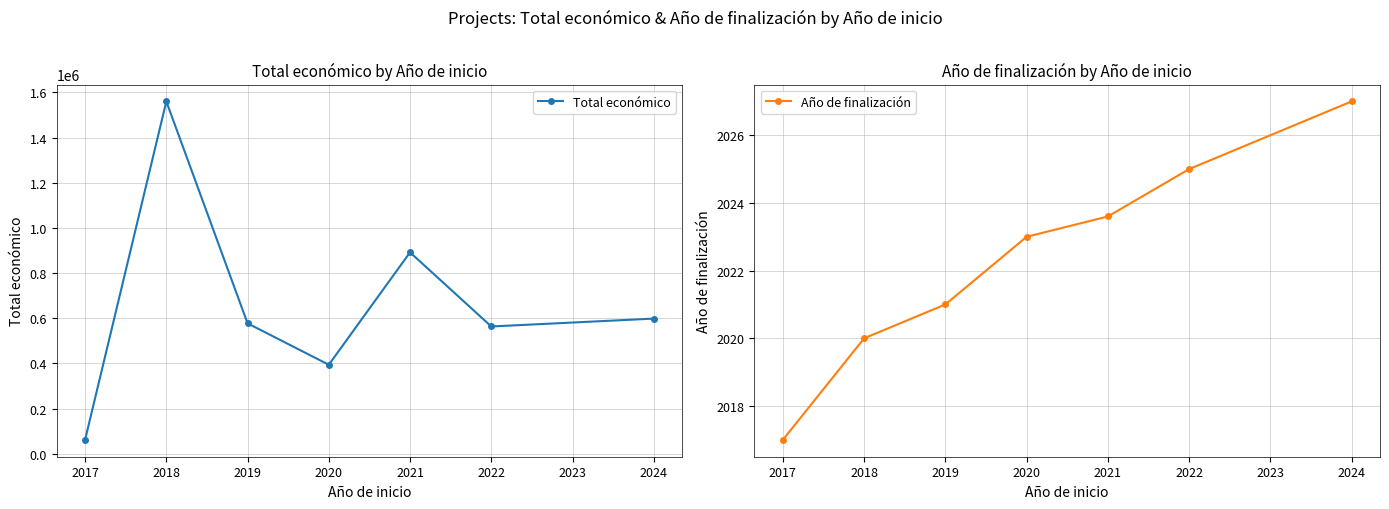

What is the highest value of the Total económico series?

1560370.2